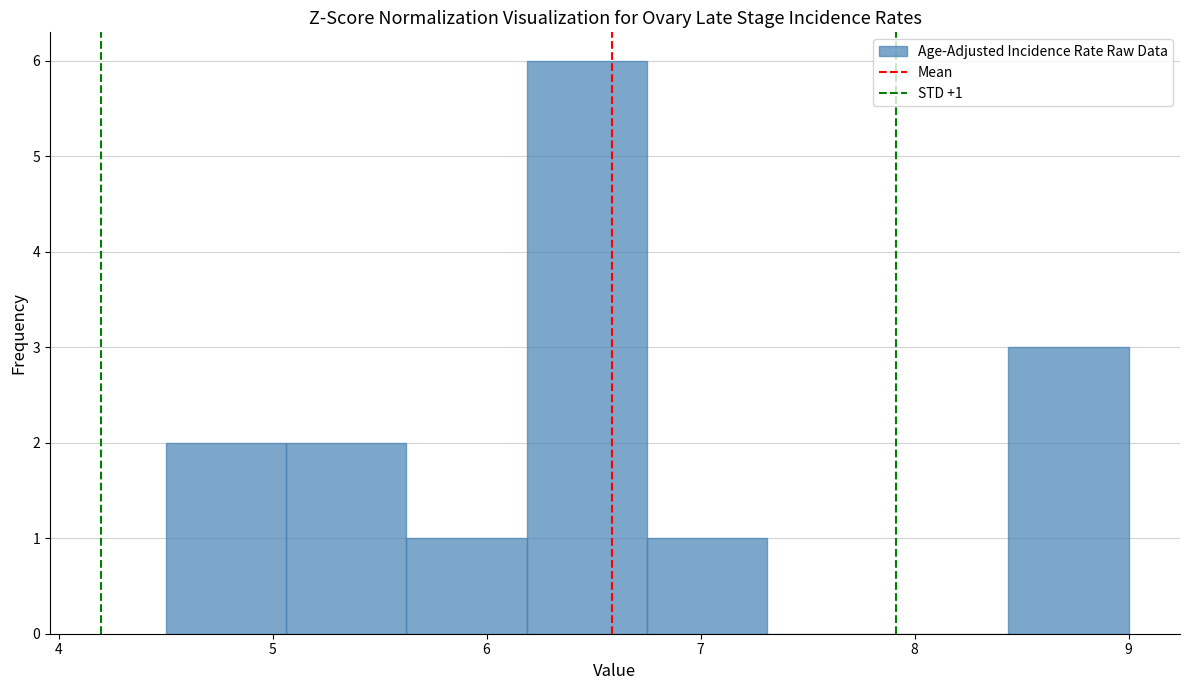

Over which range of the x-axis is the bar tallest?

6.2 to 6.8